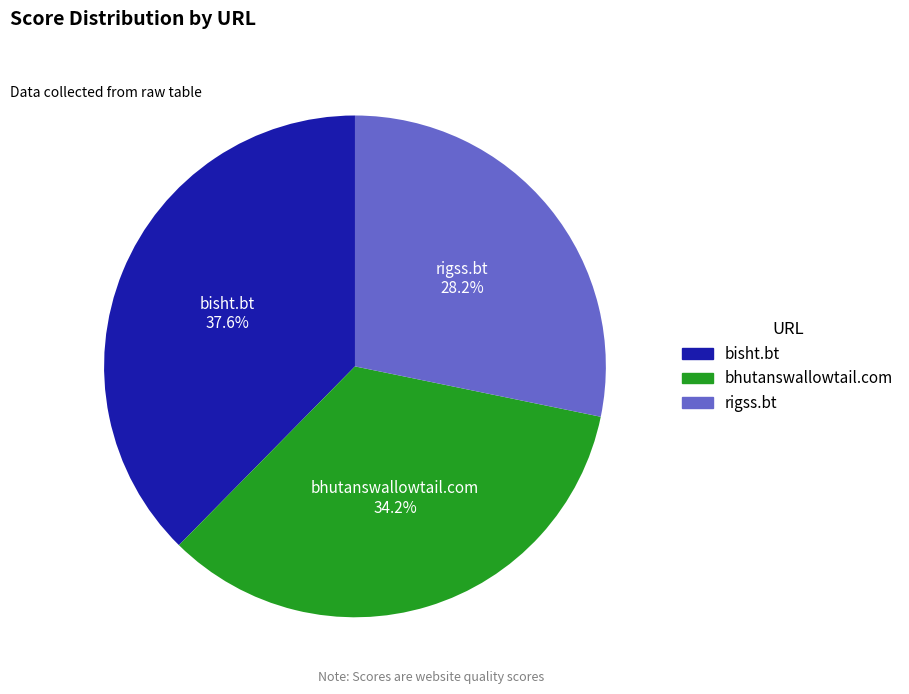

The bhutanswallowtail.com slice represents 20% of the pie. True or false?

False